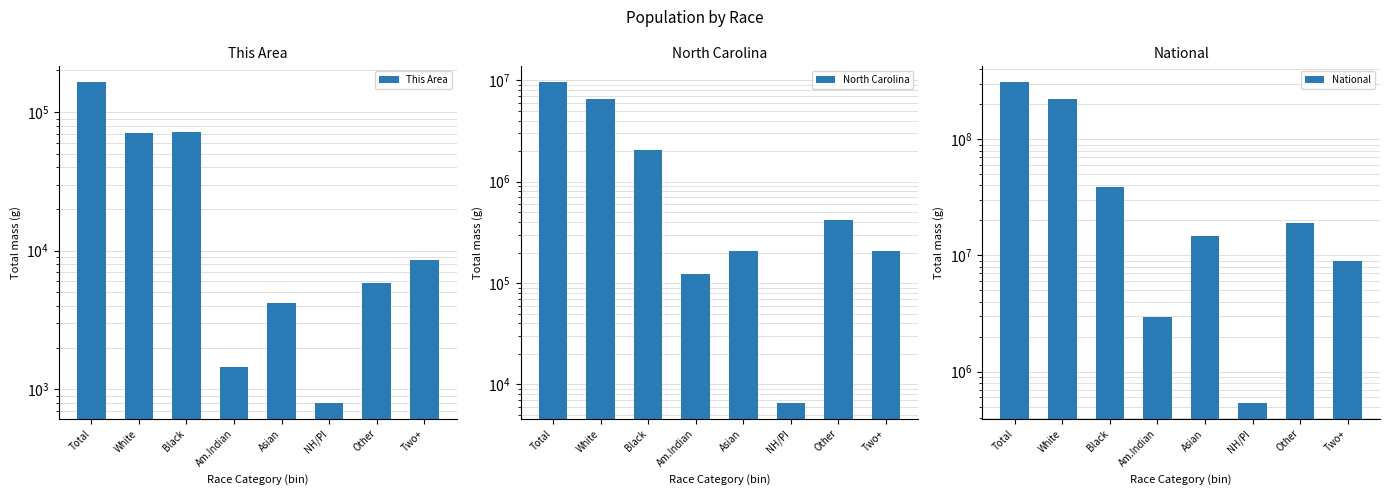

What are all the series names shown in the legend?

This Area, North Carolina, National